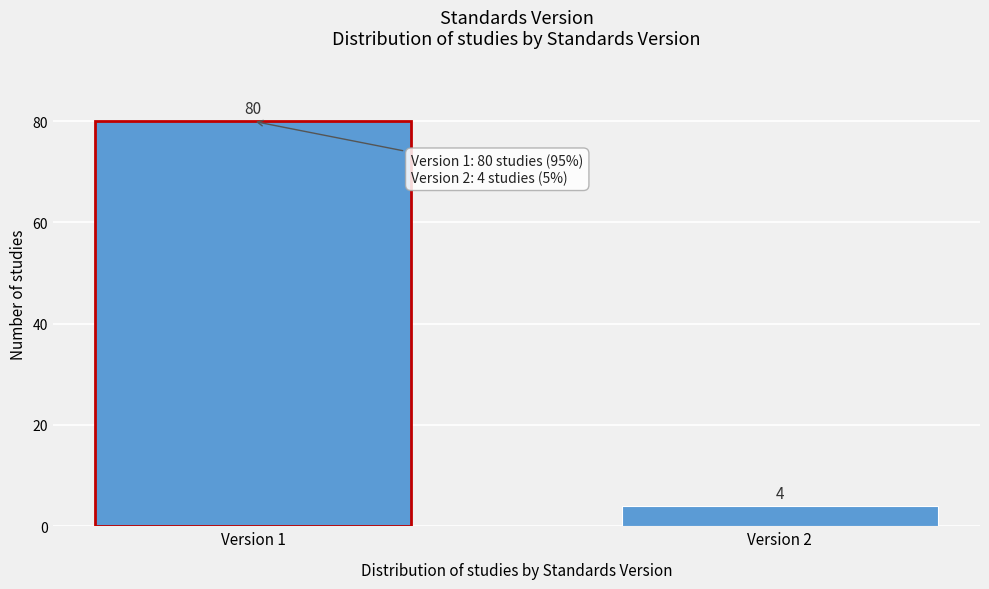

Reading right to left, what are all the values shown in this chart?

Version 2=4	Version 1=80